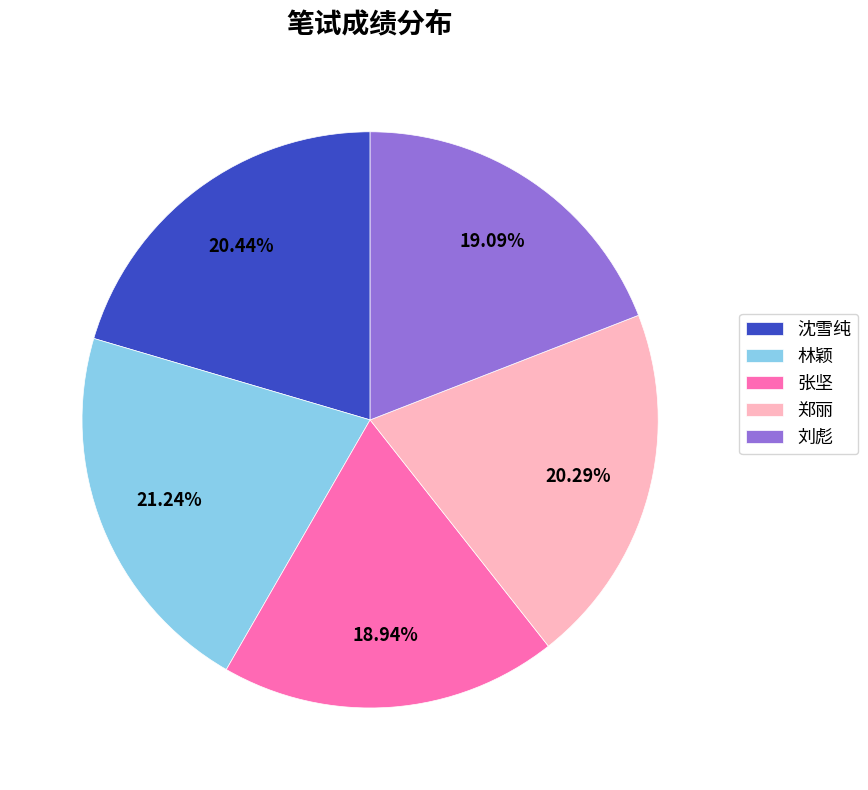

Is the sum of 刘彪 and 林颖 greater than half?

No